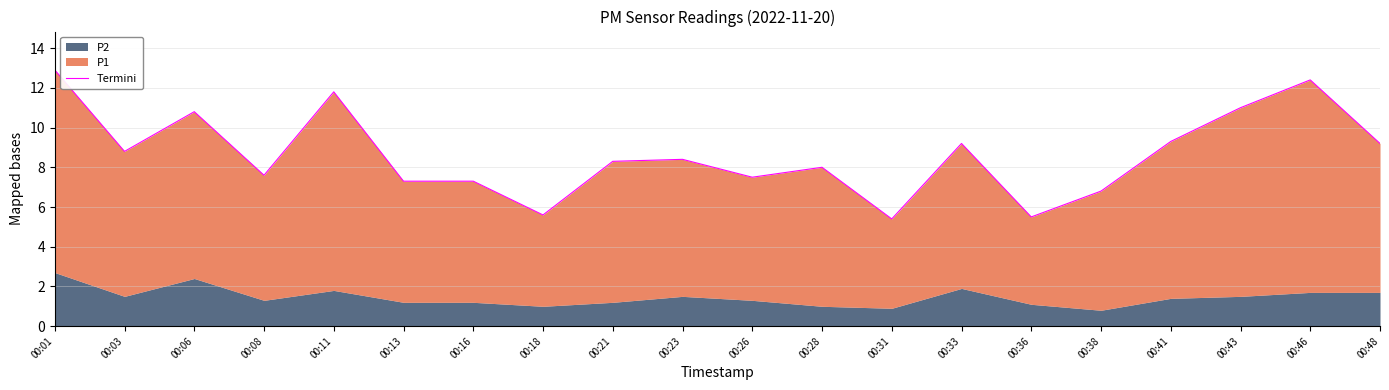

What is the difference between the second highest and second lowest values?

6.9